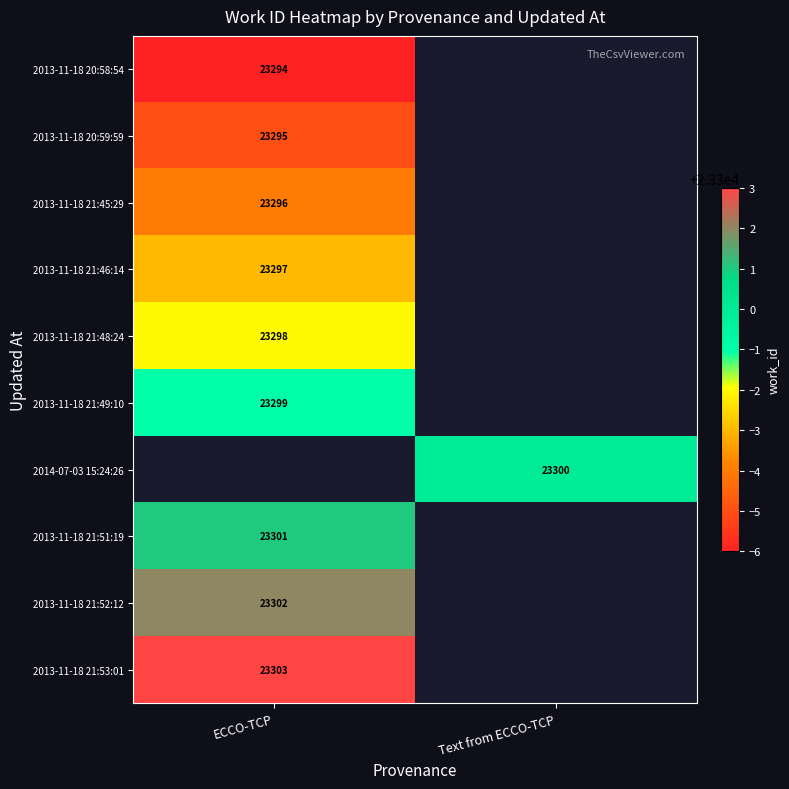

True or false: 2013-11-18 21:48:24 has a value of 10558 at ECCO-TCP.

False